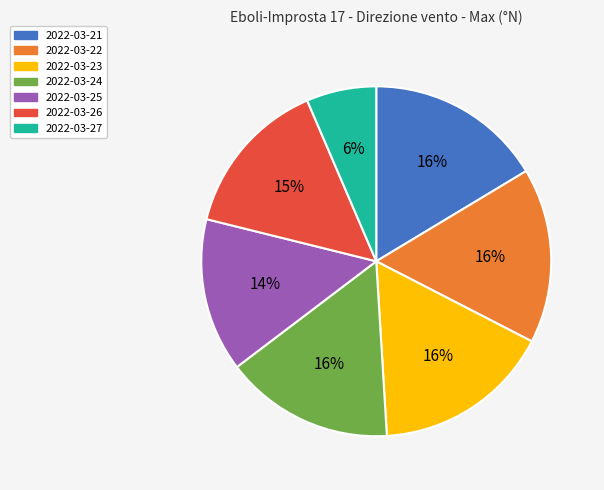

Is the sum of 2022-03-24 and 2022-03-21 greater than half?

No